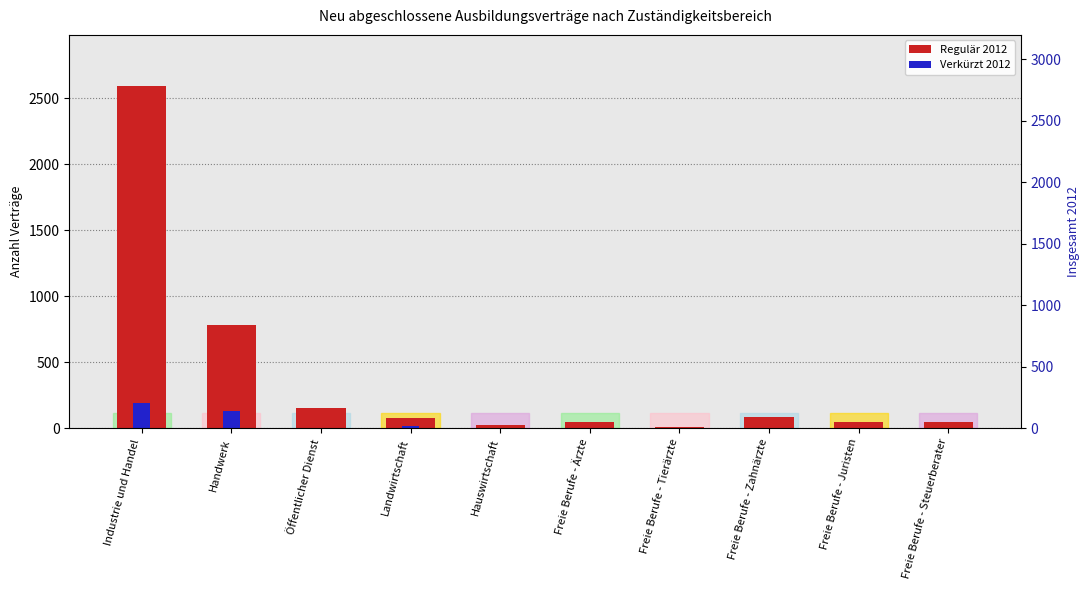

How many groups of bars are there?

10